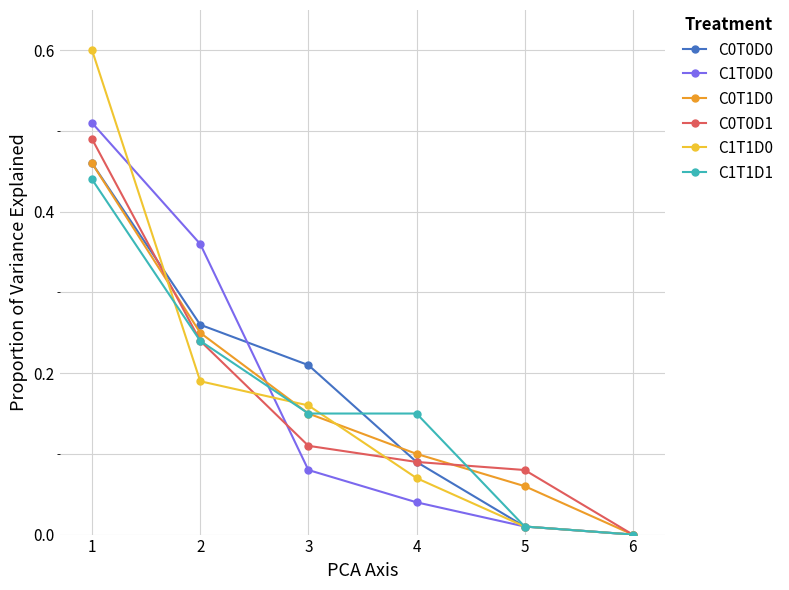

At which category is the sum across all series the highest?

1